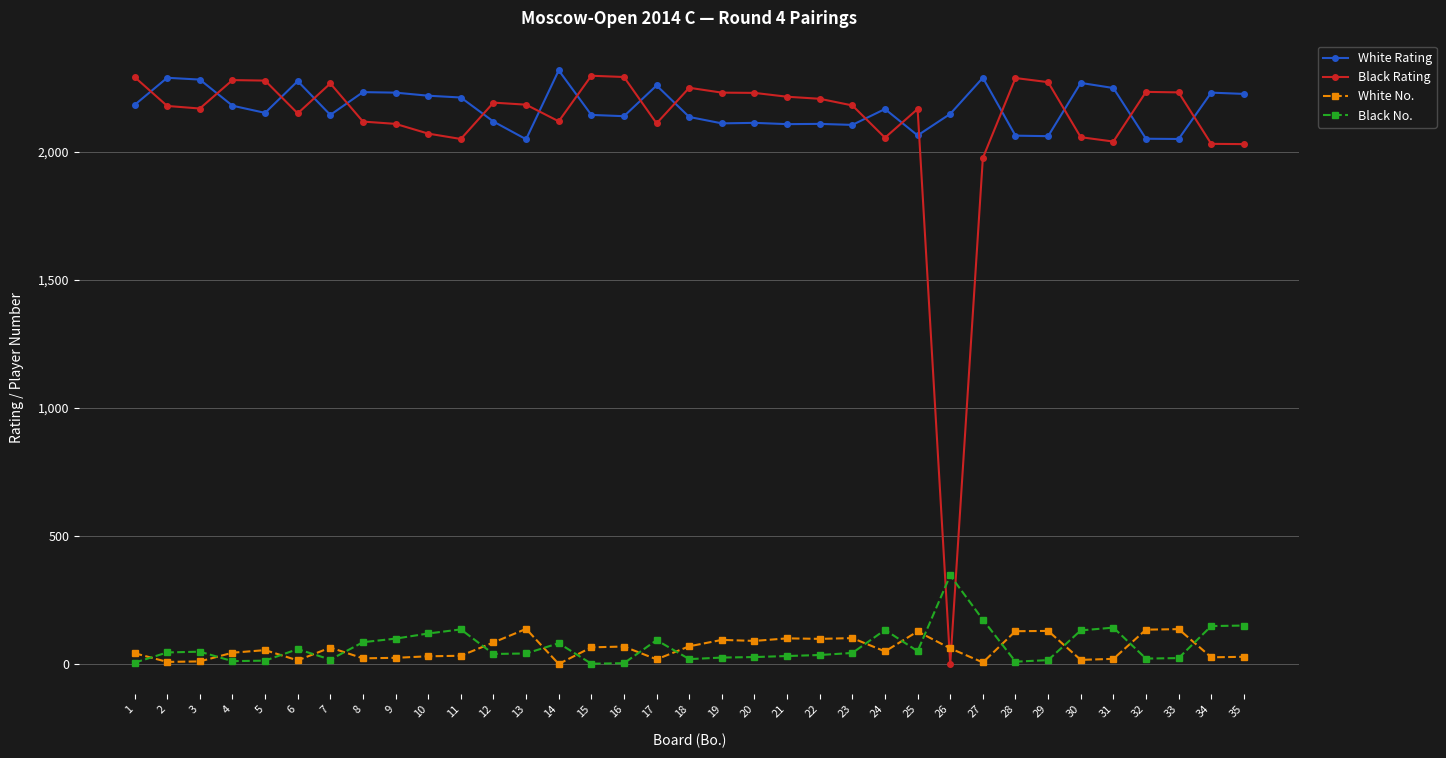

The value of White No. at 12 is 85. True or false?

True